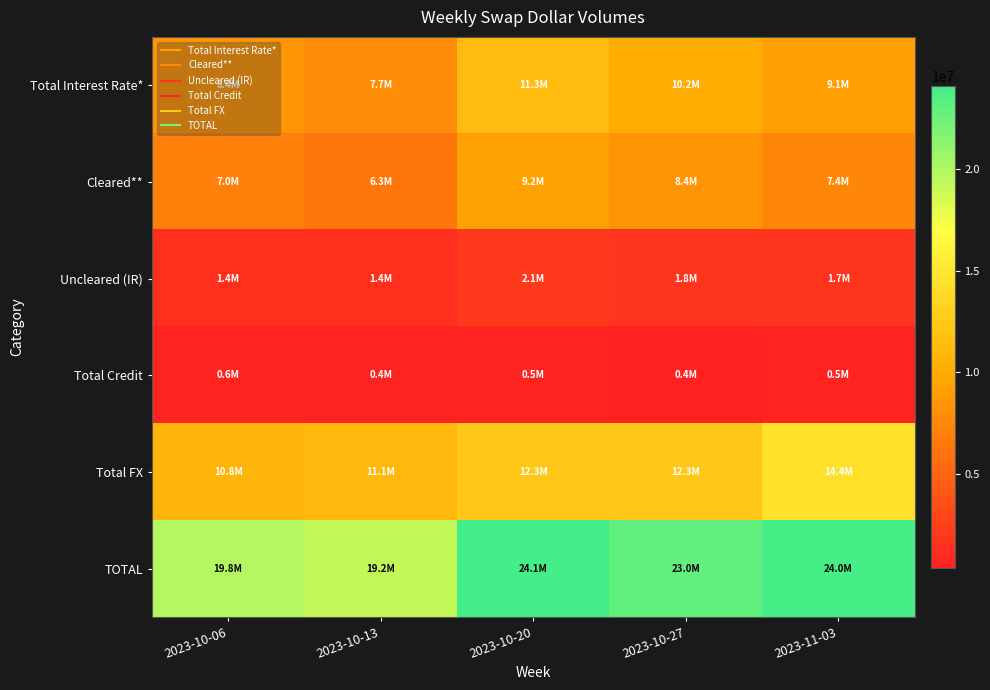

At how many categories does at least one series exceed 13306926?

5